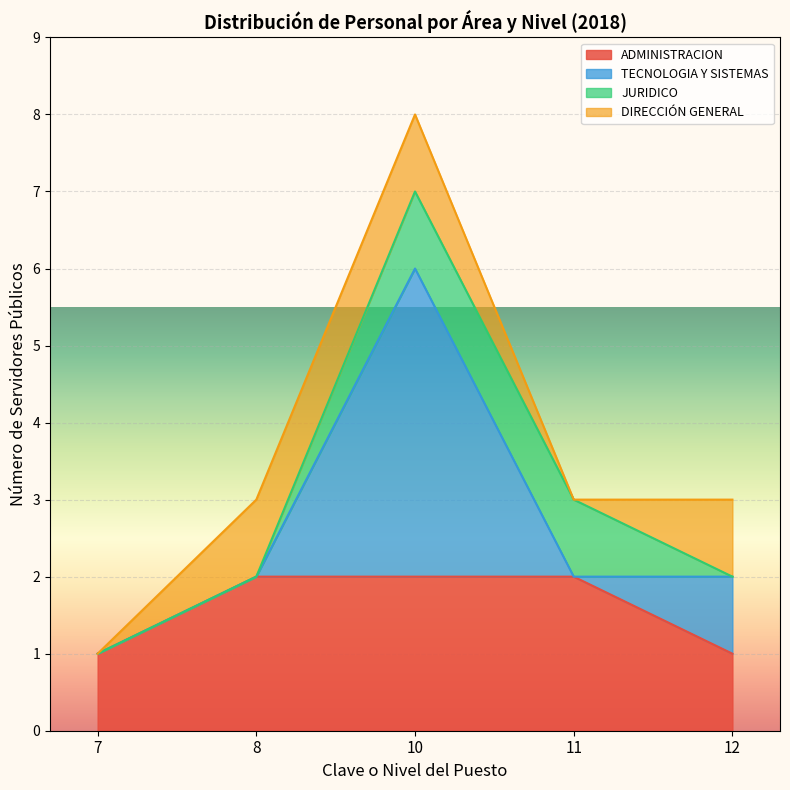

The value of ADMINISTRACION at 12 is 1. True or false?

True